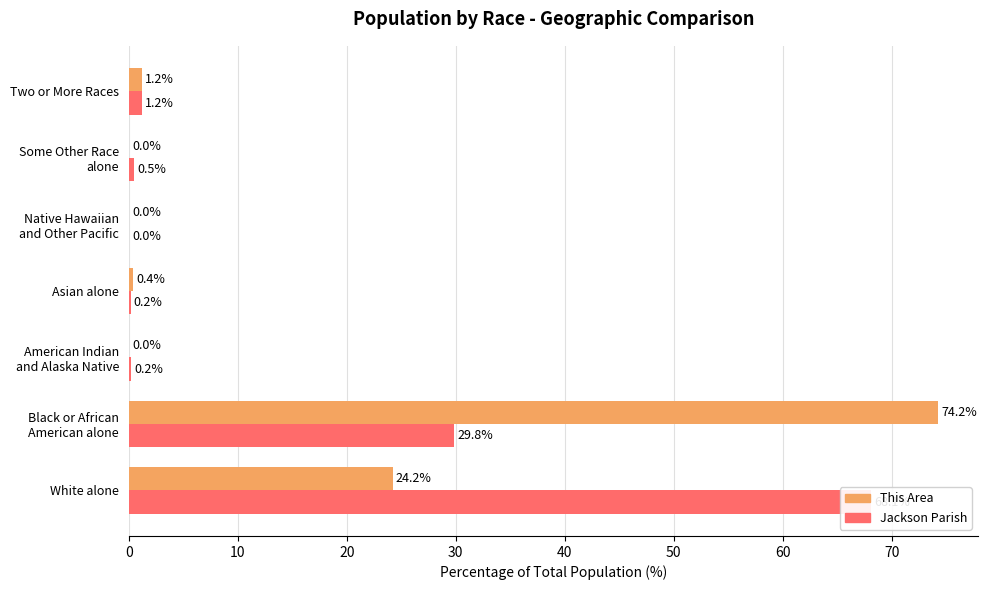

What is the greatest value displayed?

74.2